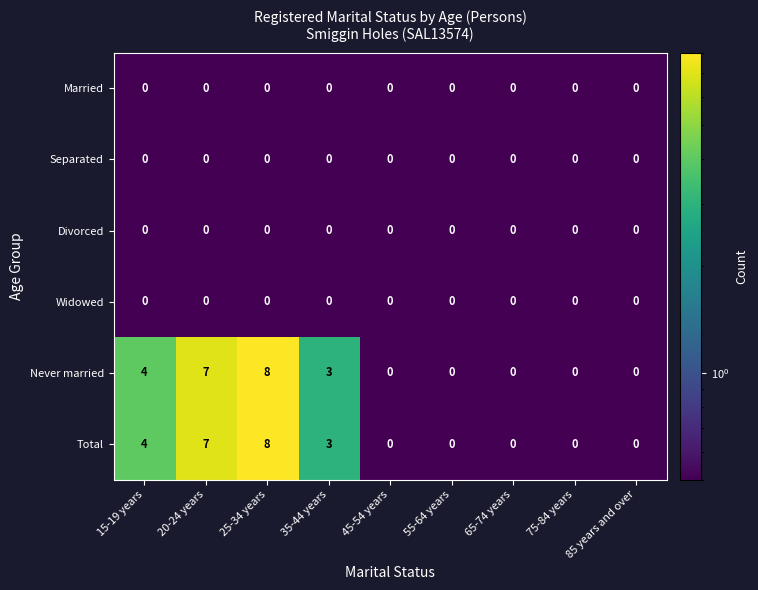

The Separated series shows 0 at 75-84 years. True or false?

True